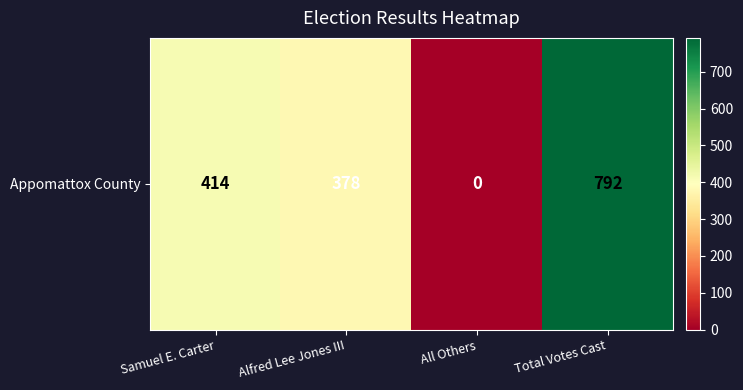

What is the ratio of the value at Samuel E. Carter to the value at Total Votes Cast?

0.5